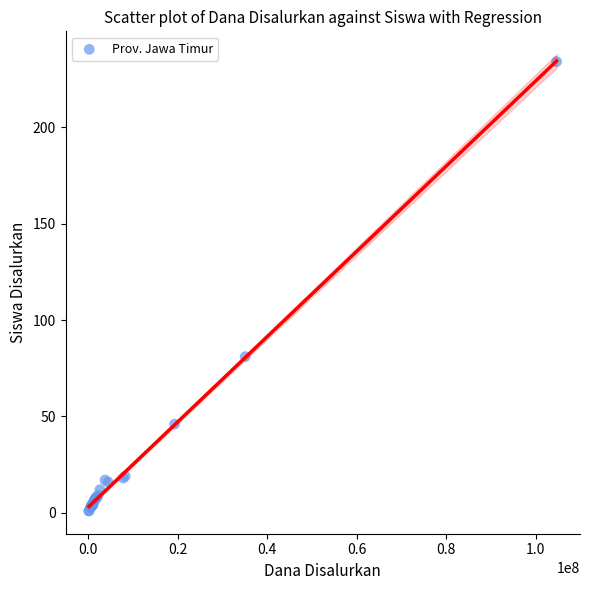

What Y value in the scatter plot is closest to 117?

81